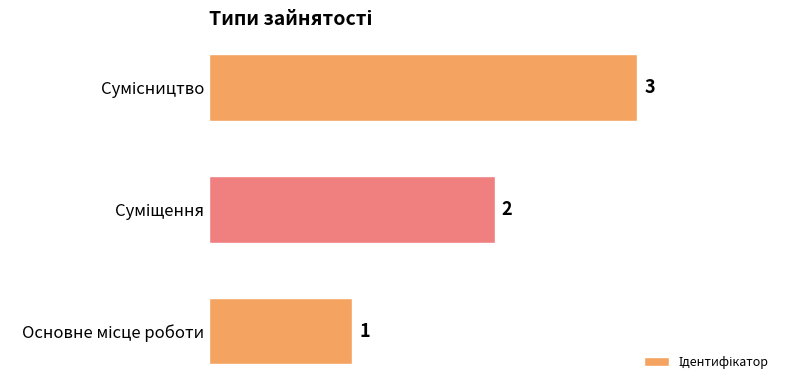

What is the sum of all values?

6